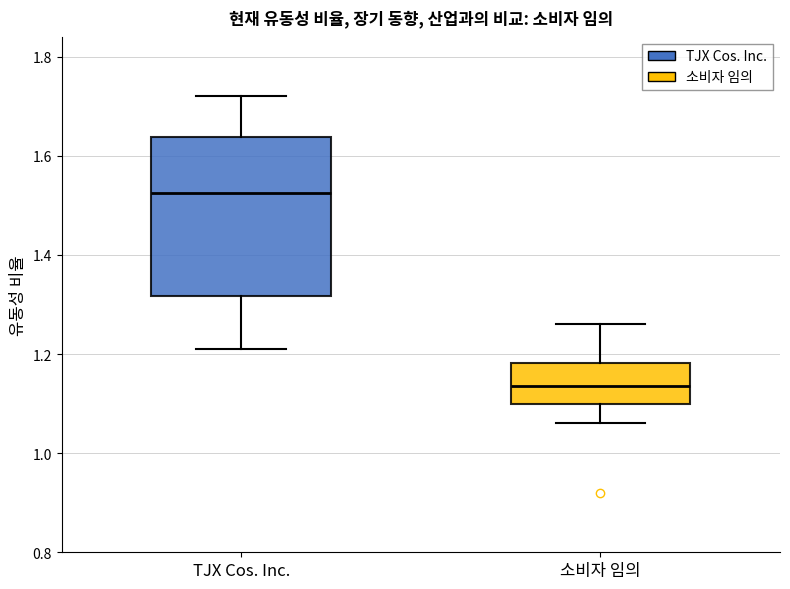

Reading left to right, read every box against the y-axis: the position of its median line, the range the box covers, and the ends of its whiskers. The values are not printed on the chart, so give them approximately, as read against the axis.

TJX Cos. Inc.: median 1.52, box 1.32 to 1.64, whiskers 1.22 to 1.72
소비자 임의: median 1.14, box 1.10 to 1.18, whiskers 1.06 to 1.26